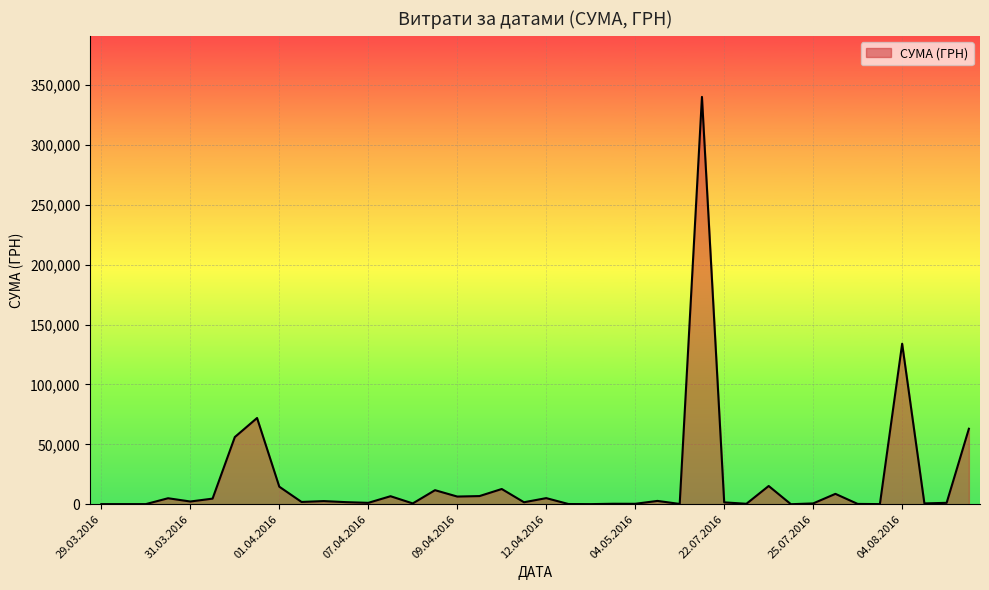

What is the sum of all values?

784031.3